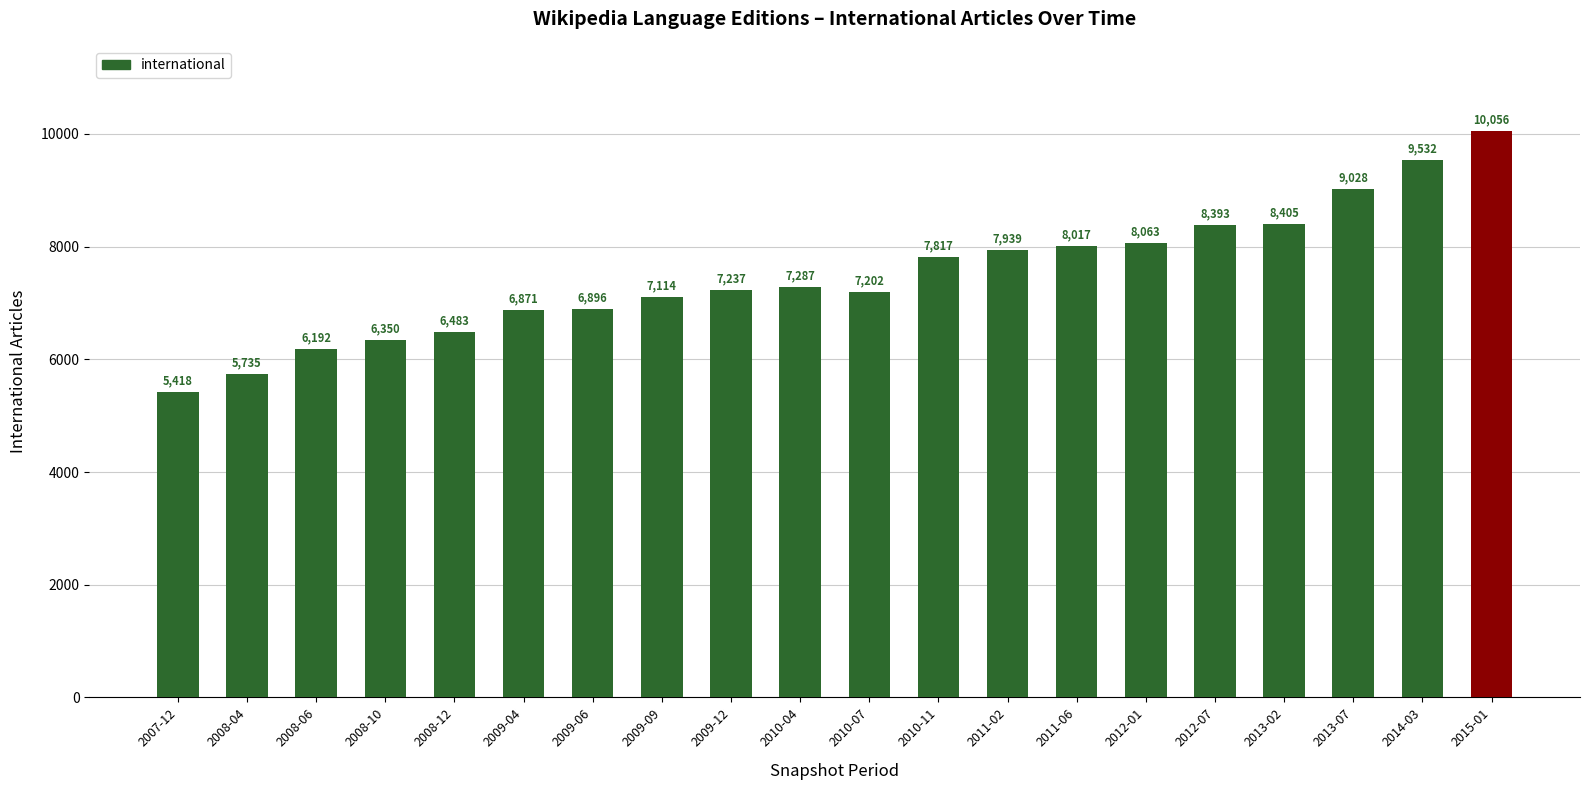

What is the minimum value shown in the chart?

5418